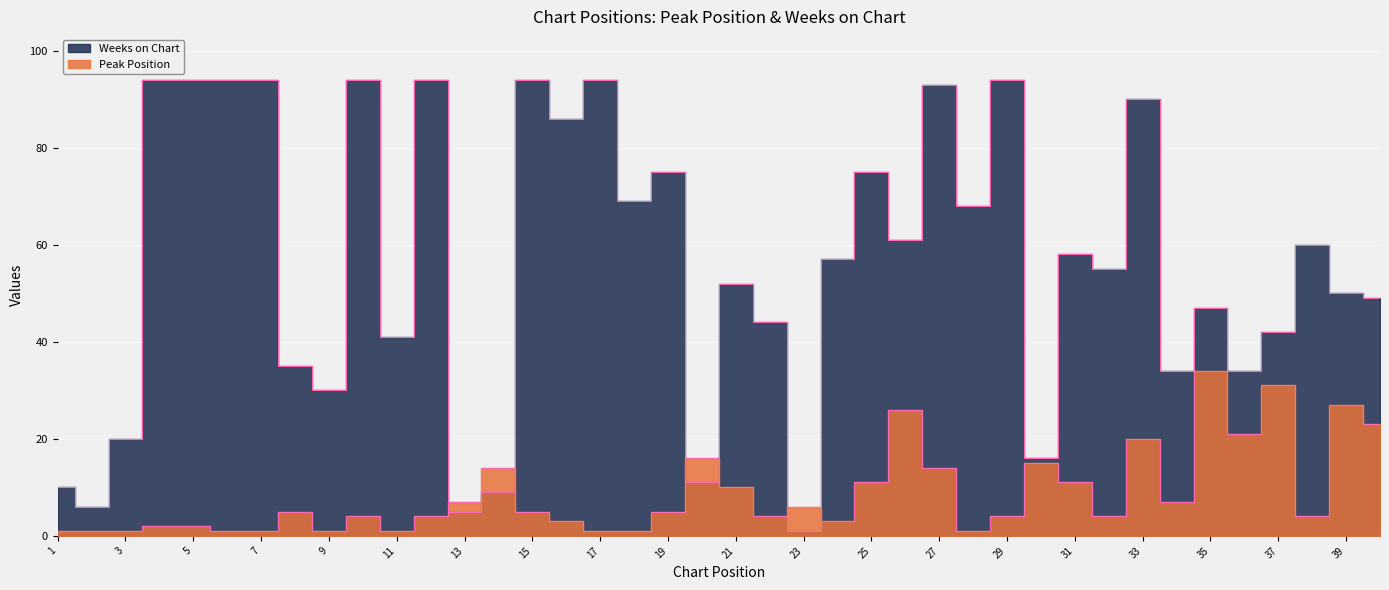

After their last crossing, which series has the higher values: Weeks on Chart or Peak Position?

Weeks on Chart